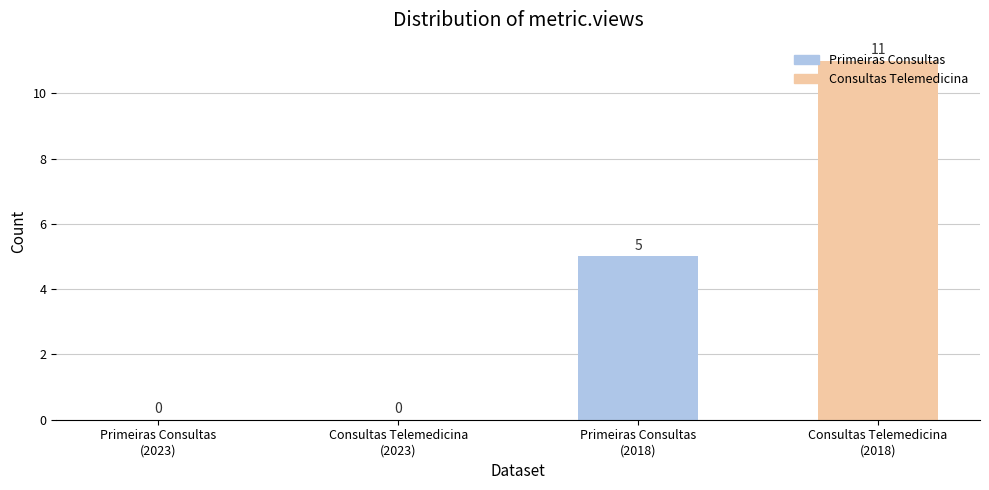

How many values are between 0 and 11?

4